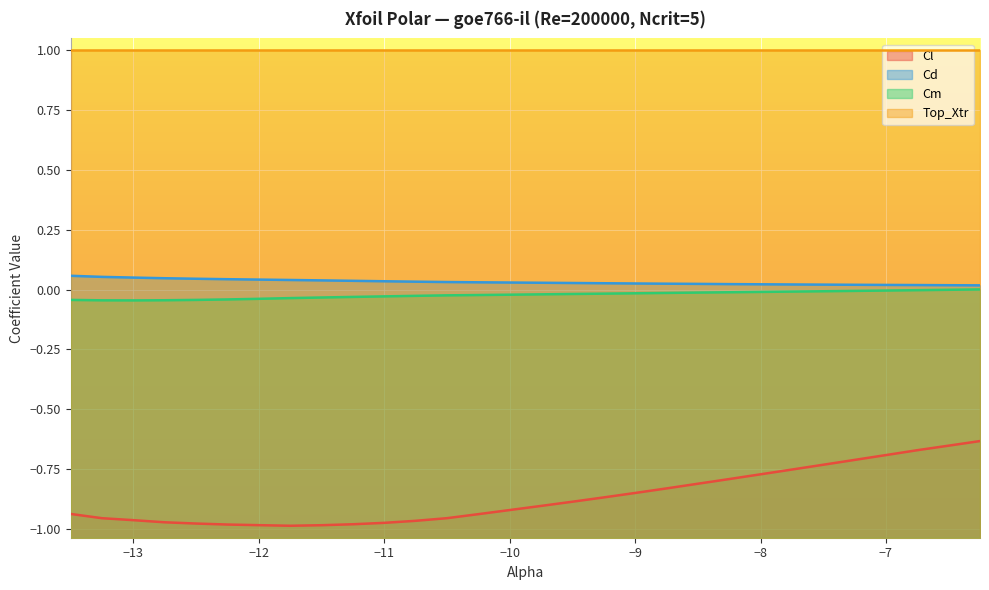

True or false: Cl has more than 0 points higher than both neighbors.

False